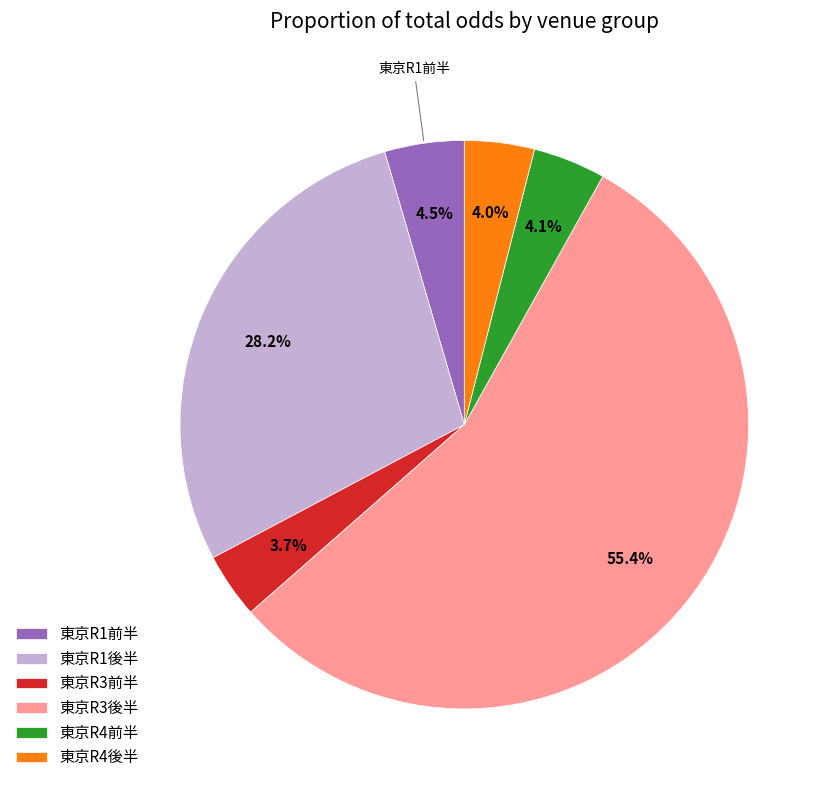

What is the largest slice in the pie chart?

東京R3後半